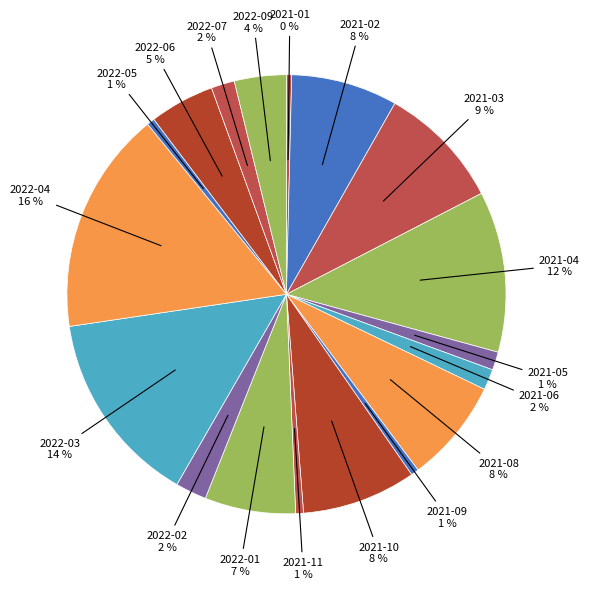

Which has a higher value, 2022-07 or 2021-04?

2021-04